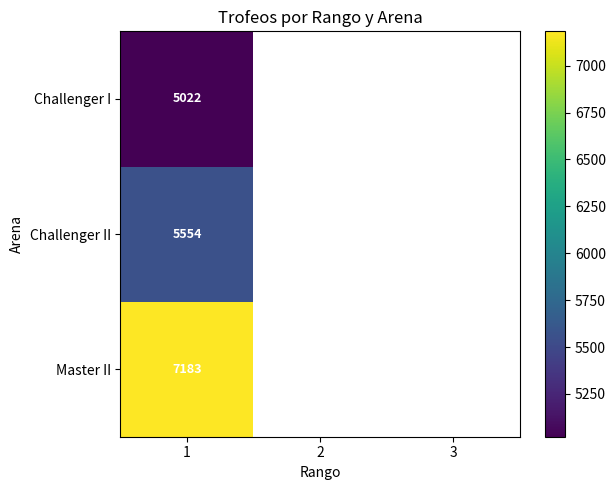

Is it true that Challenger I equals 5022 at 1?

True